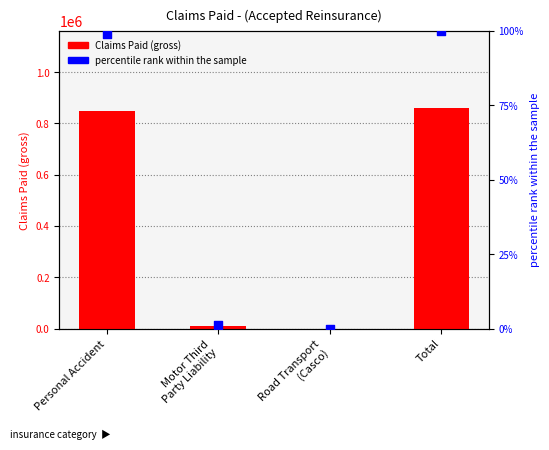

Is the value of percentile rank within the sample at Motor Third
Party Liability greater than the value of Claims Paid (gross) at Motor Third
Party Liability?

No